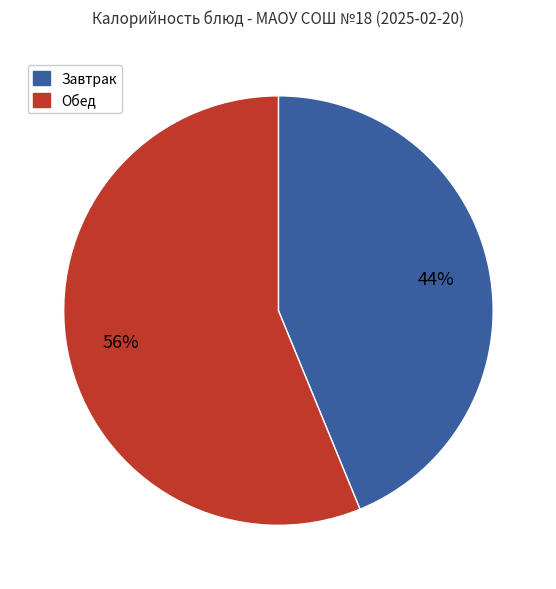

To the nearest percent, what is the difference between the largest and smallest slice percentages?

12%